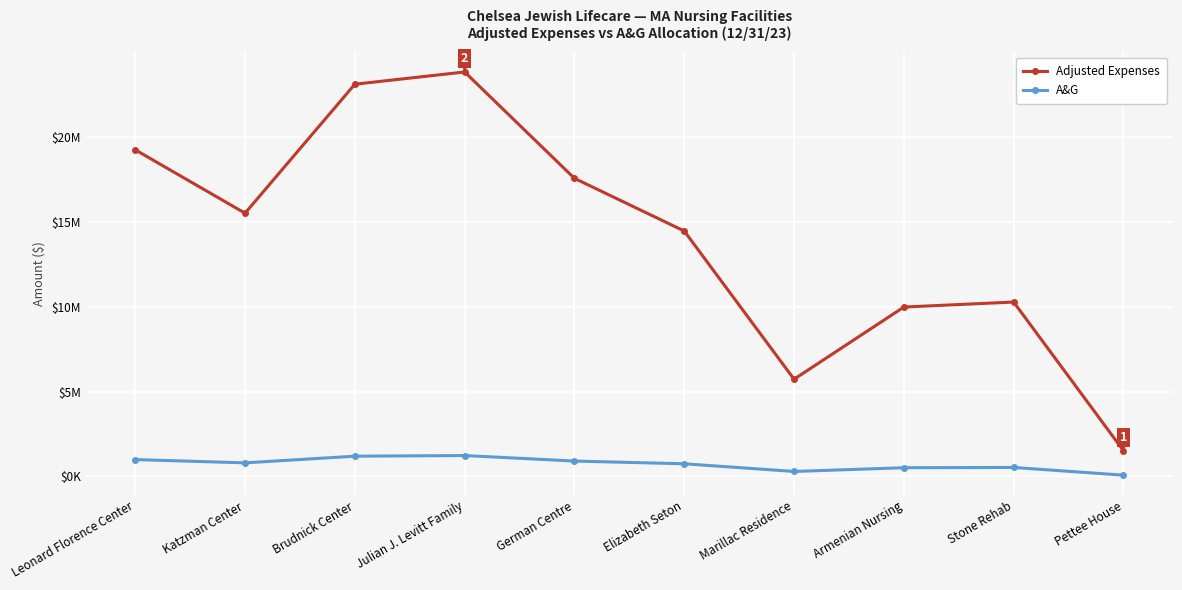

Does the chart have visible grid lines?

Yes